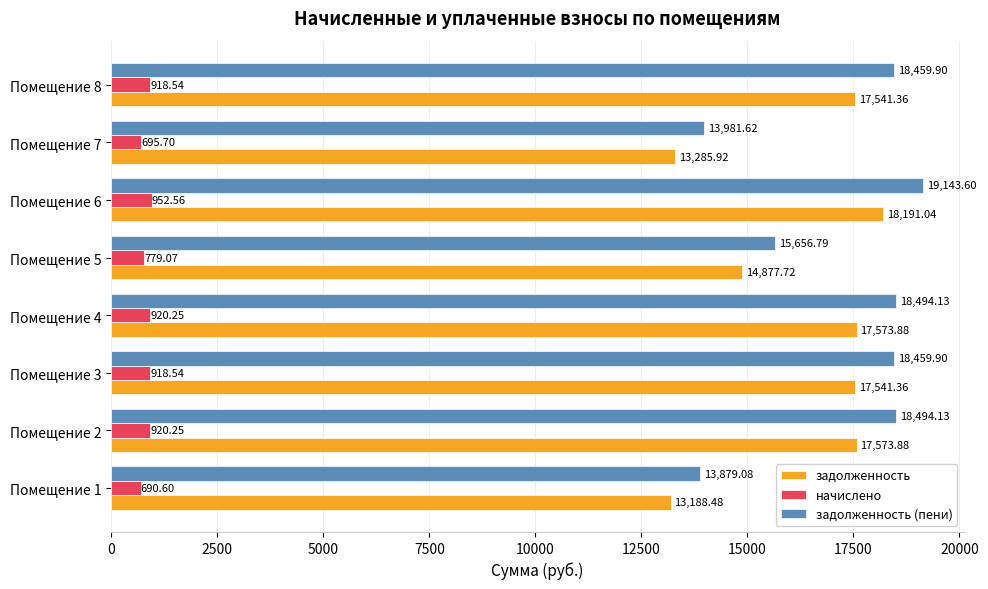

What is the total value across all series at Помещение 1?

27758.2